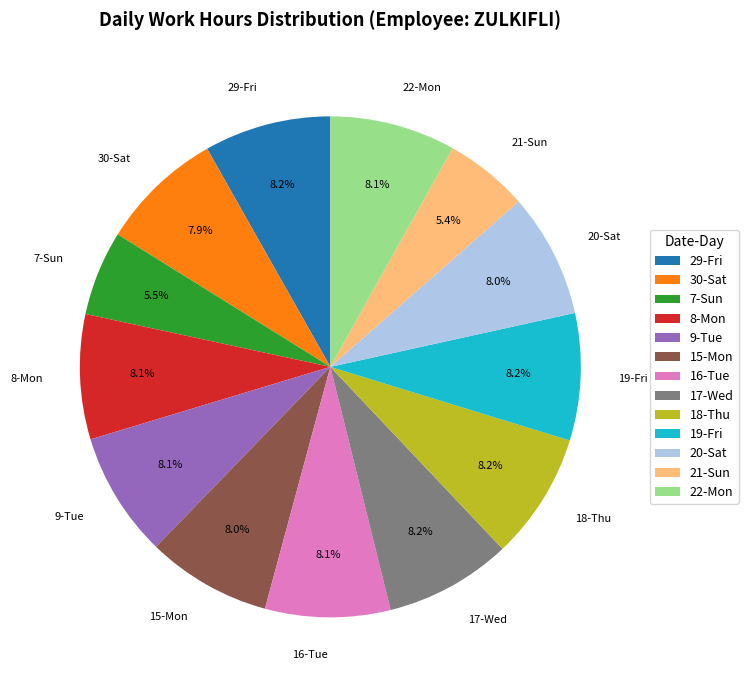

Approximately how many times larger is the value at 21-Sun compared to 9-Tue?

0.7